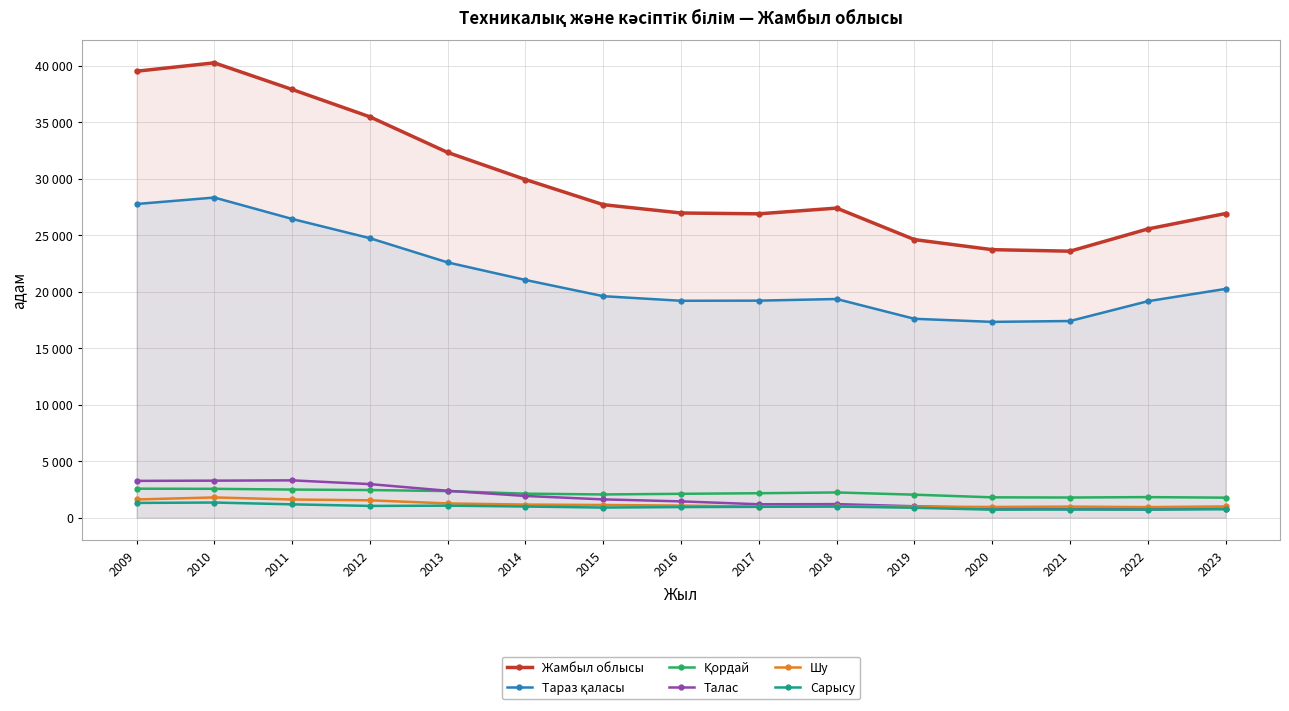

Reading left to right, transcribe all the data shown in this chart.

Жамбыл облысы: 2009=39510	2010=40251	2011=37895	2012=35472	2013=32320	2014=29922	2015=27701	2016=26963	2017=26890	2018=27396	2019=24609	2020=23719	2021=23583	2022=25548	2023=26917
Тараз қаласы: 2009=27759	2010=28330	2011=26437	2012=24733	2013=22587	2014=21037	2015=19602	2016=19195	2017=19207	2018=19352	2019=17601	2020=17328	2021=17404	2022=19155	2023=20246
Қордай: 2009=2565	2010=2554	2011=2489	2012=2447	2013=2353	2014=2126	2015=2056	2016=2113	2017=2164	2018=2233	2019=2036	2020=1801	2021=1784	2022=1821	2023=1771
Талас: 2009=3257	2010=3277	2011=3303	2012=2971	2013=2380	2014=1921	2015=1619	2016=1443	2017=1187	2018=1201	2019=1011	2020=860	2021=762	2022=742	2023=811
Шу: 2009=1613	2010=1792	2011=1610	2012=1538	2013=1260	2014=1161	2015=1122	2016=1071	2017=974	2018=1020	2019=975	2020=950	2021=980	2022=937	2023=994
Сарысу: 2009=1306	2010=1340	2011=1181	2012=1041	2013=1064	2014=988	2015=895	2016=939	2017=961	2018=986	2019=878	2020=707	2021=722	2022=714	2023=745